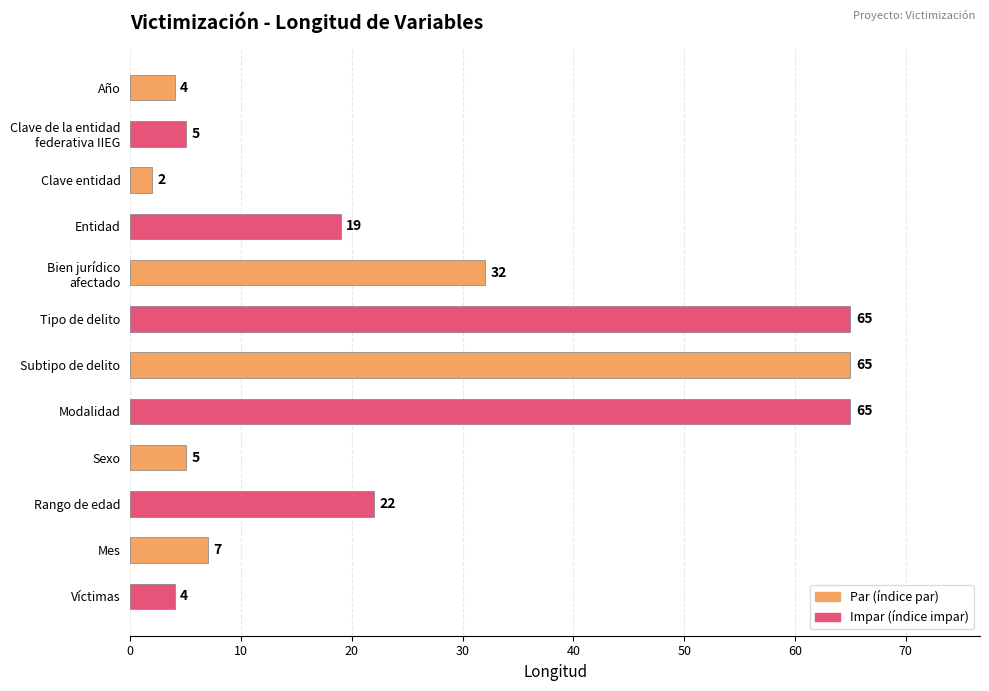

True or false: the data shows 4 at Año.

True